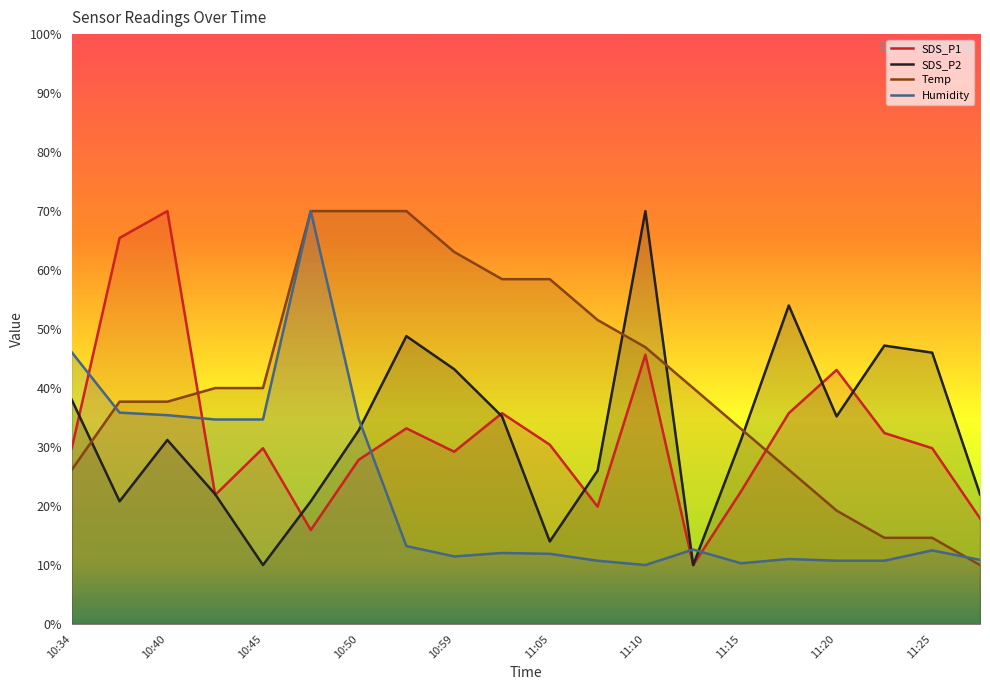

Which series has the largest range (max minus min)?

Humidity